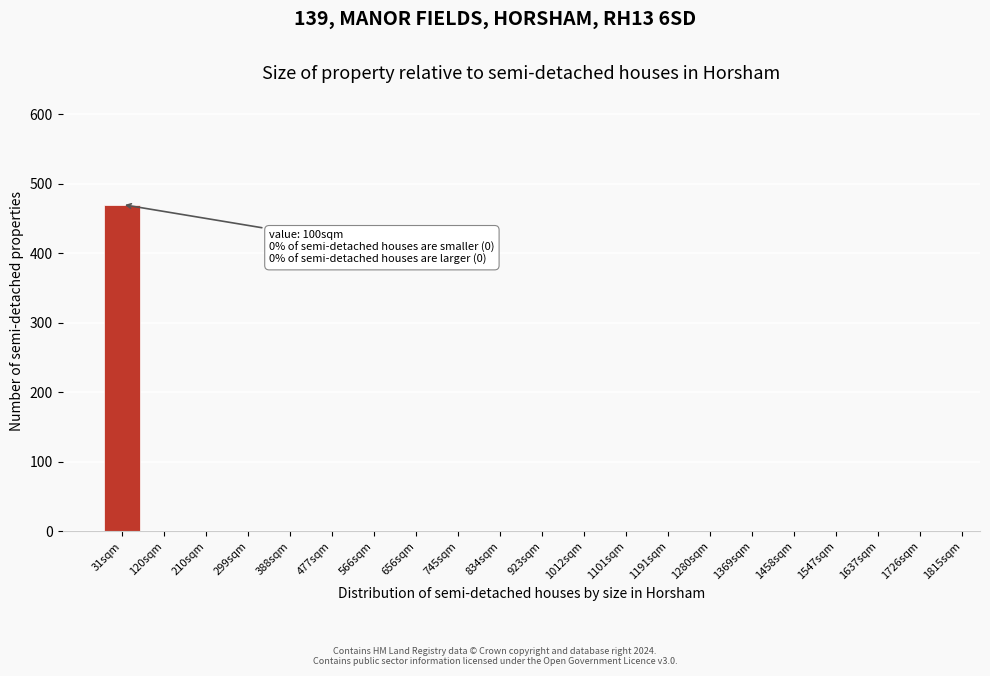

Reading left to right, transcribe all the data shown in this chart.

31sqm=470	120sqm=0	210sqm=0	299sqm=0	388sqm=0	477sqm=0	566sqm=0	656sqm=0	745sqm=0	834sqm=0	923sqm=0	1012sqm=0	1101sqm=0	1191sqm=0	1280sqm=0	1369sqm=0	1458sqm=0	1547sqm=0	1637sqm=0	1726sqm=0